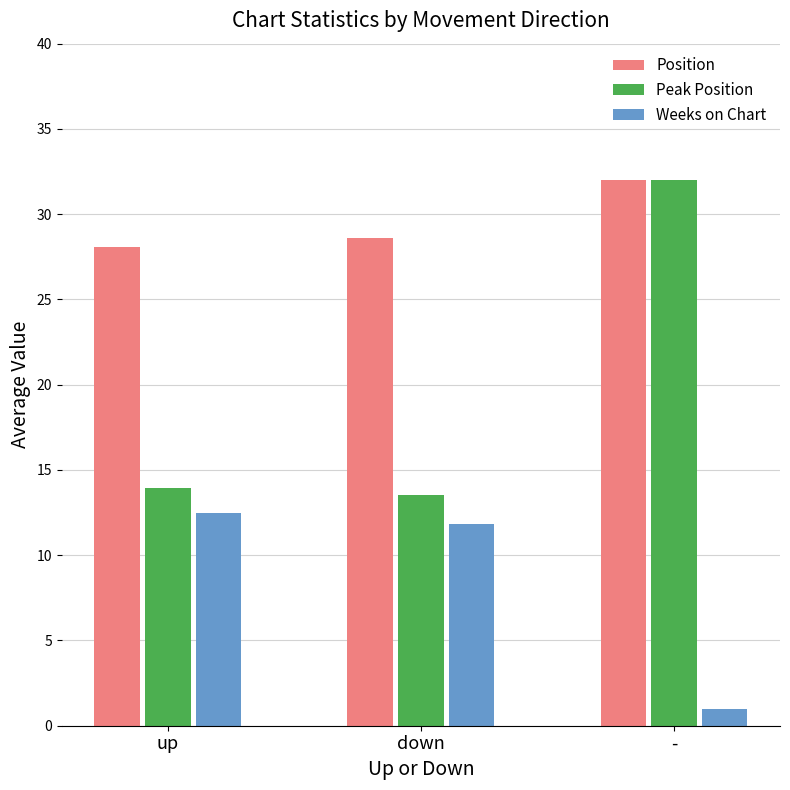

The Peak Position series shows 19.8 at up. True or false?

False